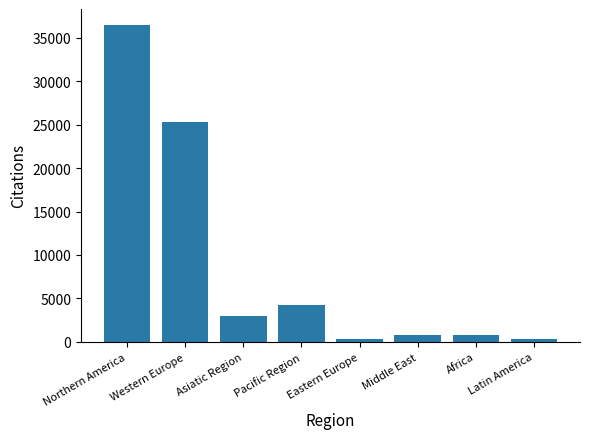

What is the label of the 4th bar from the left?

Pacific Region